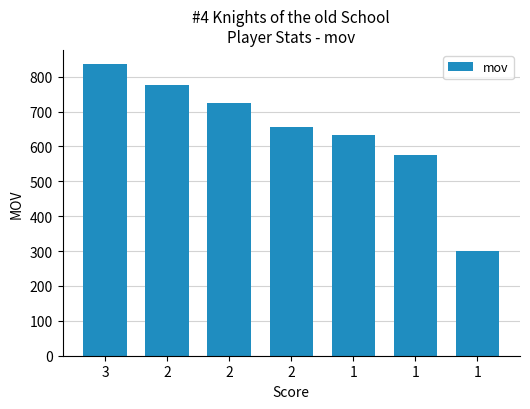

Is it true that the value at 1 is 634?

True